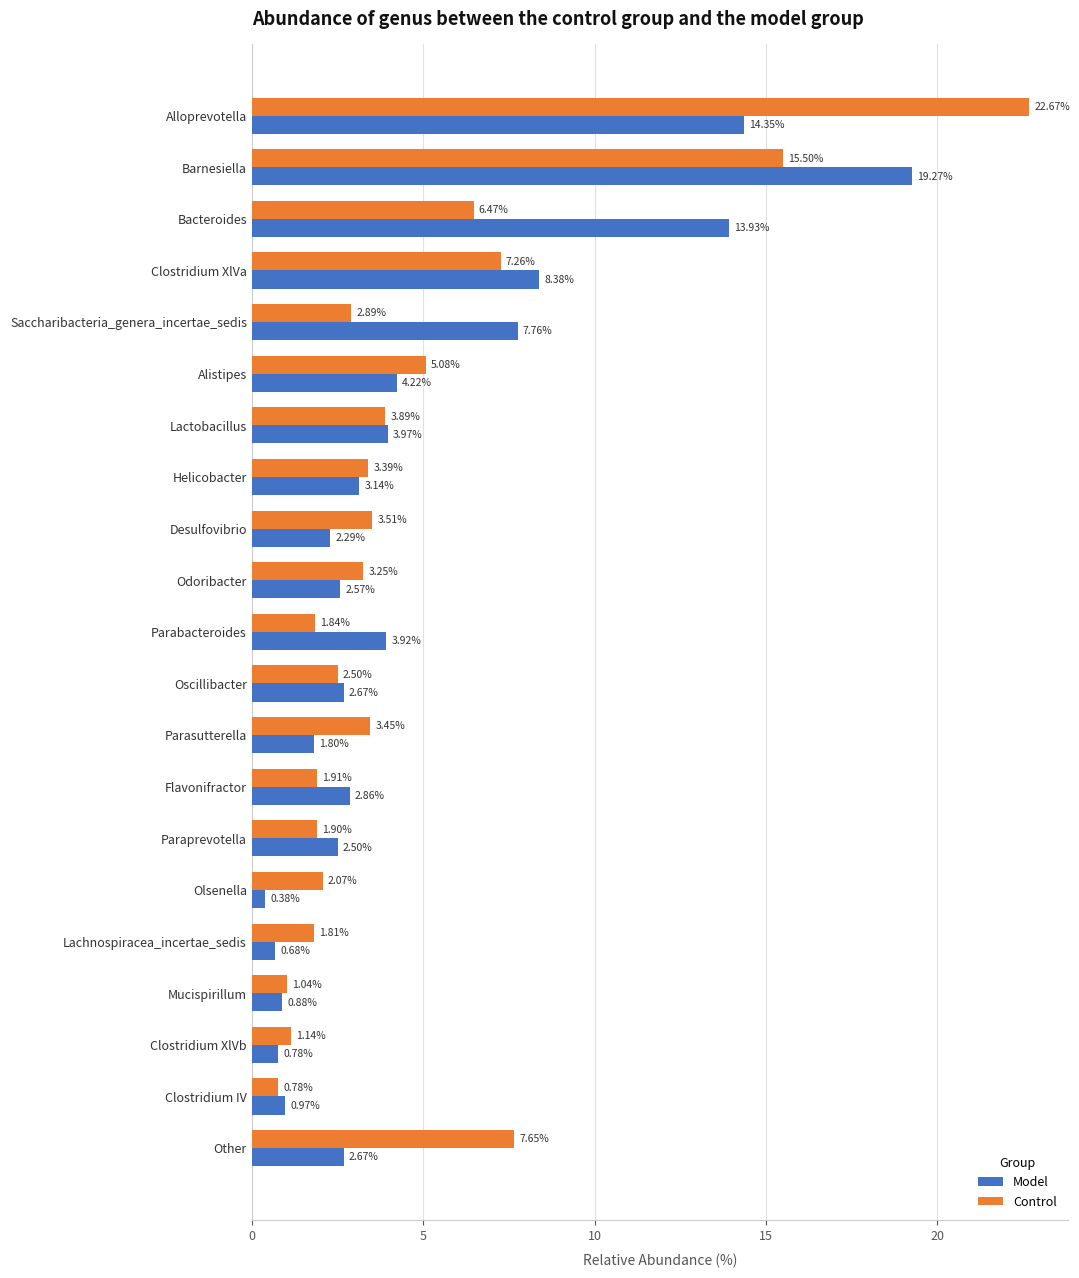

At how many categories does at least one series exceed 7?

6